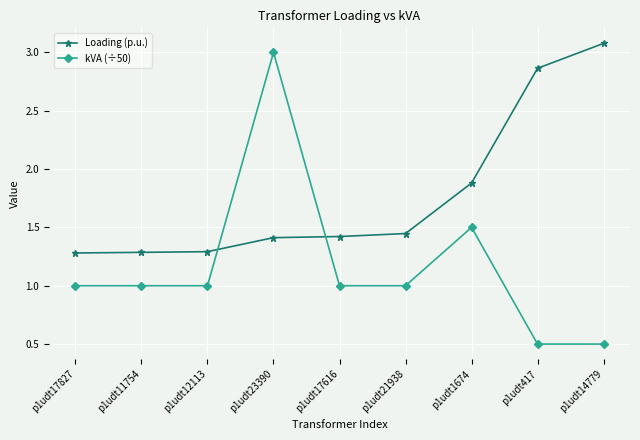

The kVA (÷50) series shows 1.4 at p1udt17616. True or false?

False